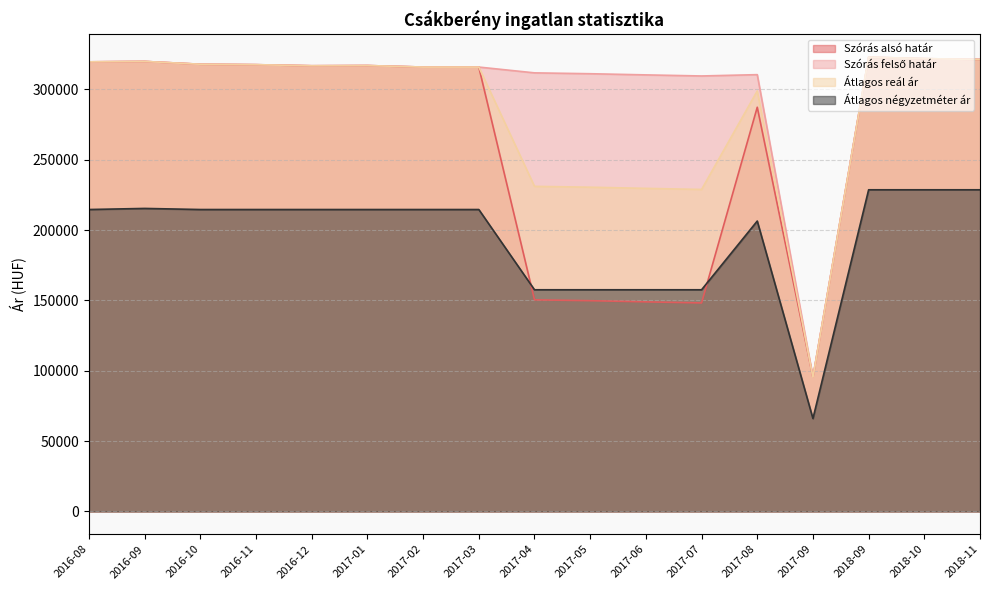

Reading left to right, list all the values displayed in this chart.

Szórás alsó határ: 319641	319933	317926	317616	316844	316998	315923	315923	150465	149852	149023	148254	287362	95444	322960	321912	321316
Szórás felső határ: 319641	319933	317926	317616	316844	316998	315923	315923	311799	311186	310357	309588	310526	95444	322960	321912	321316
Átlagos reál ár: 319641	319933	317926	317616	316844	316998	315923	315923	231132	230519	229690	228921	298944	95444	322960	321912	321316
Átlagos négyzetméter ár: 214655	215431	214655	214655	214655	214655	214655	214655	157614	157614	157614	157614	206465	66091	228688	228688	228688